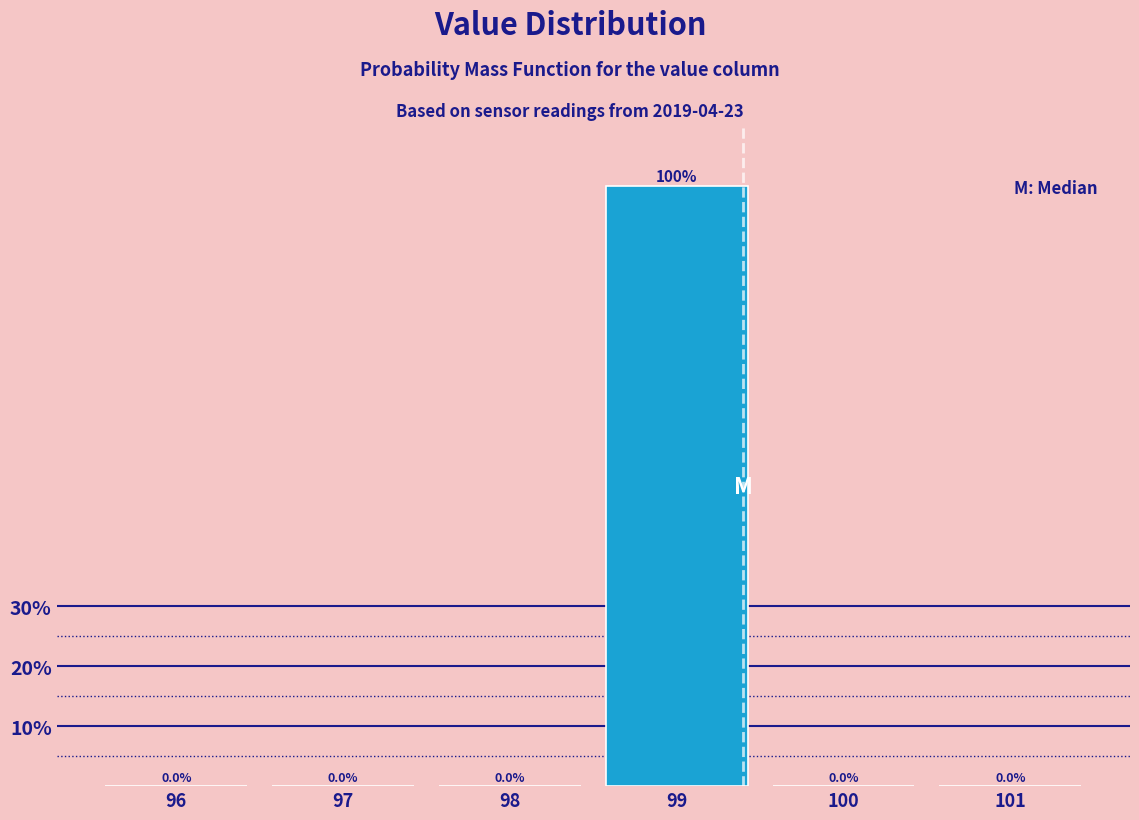

Reading left to right, list all the values displayed in this chart.

96=0	97=0	98=0	99=100	100=0	101=0